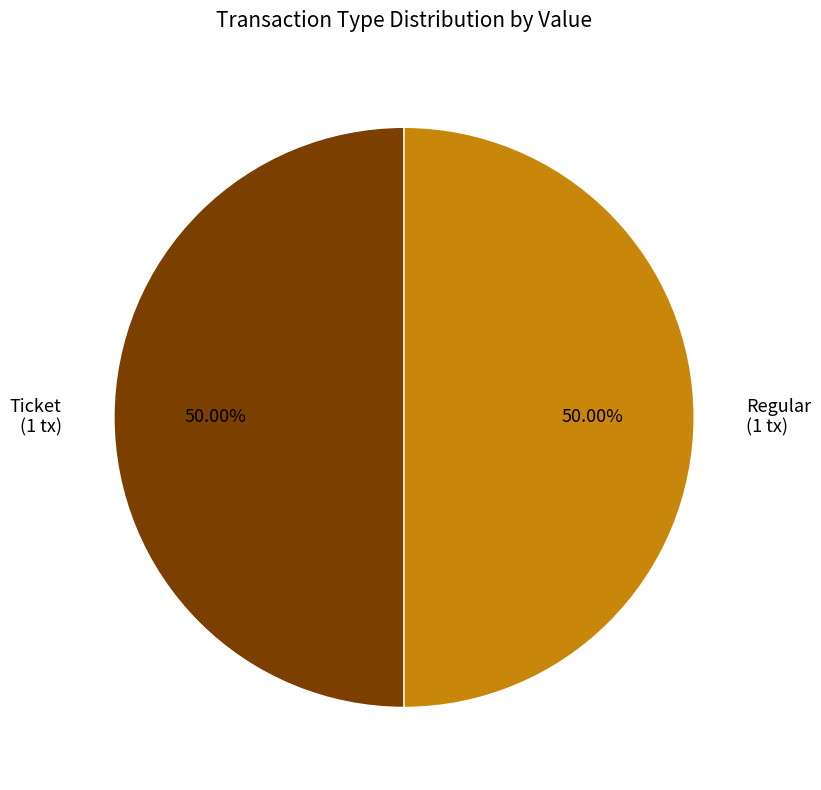

Approximately how many times larger is the value at Regular (1 tx) compared to Ticket (1 tx)?

1.0